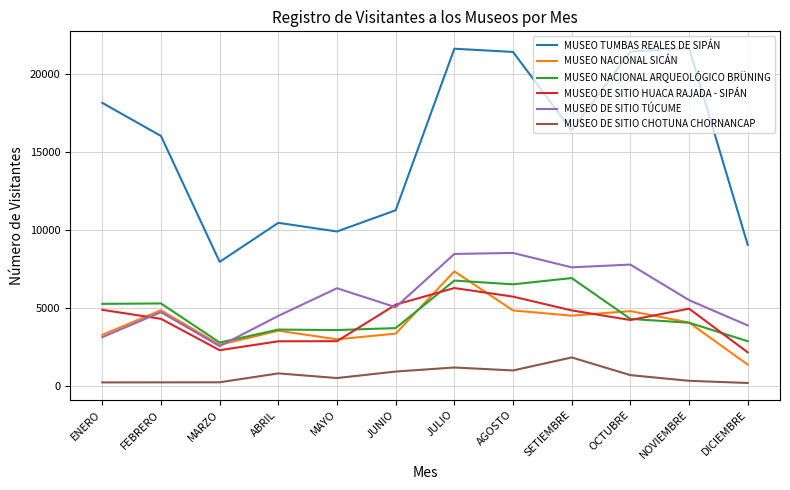

At which category does MUSEO NACIONAL SICÁN reach its first local peak?

FEBRERO